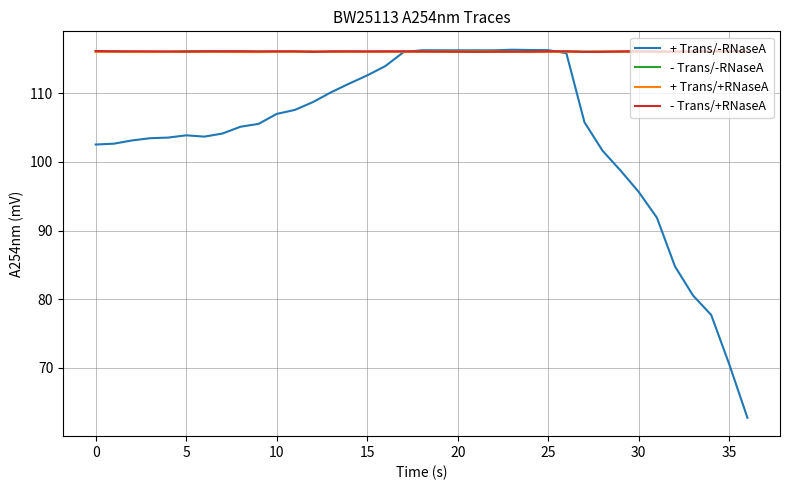

What is the maximum value for - Trans/+RNaseA?

116.2